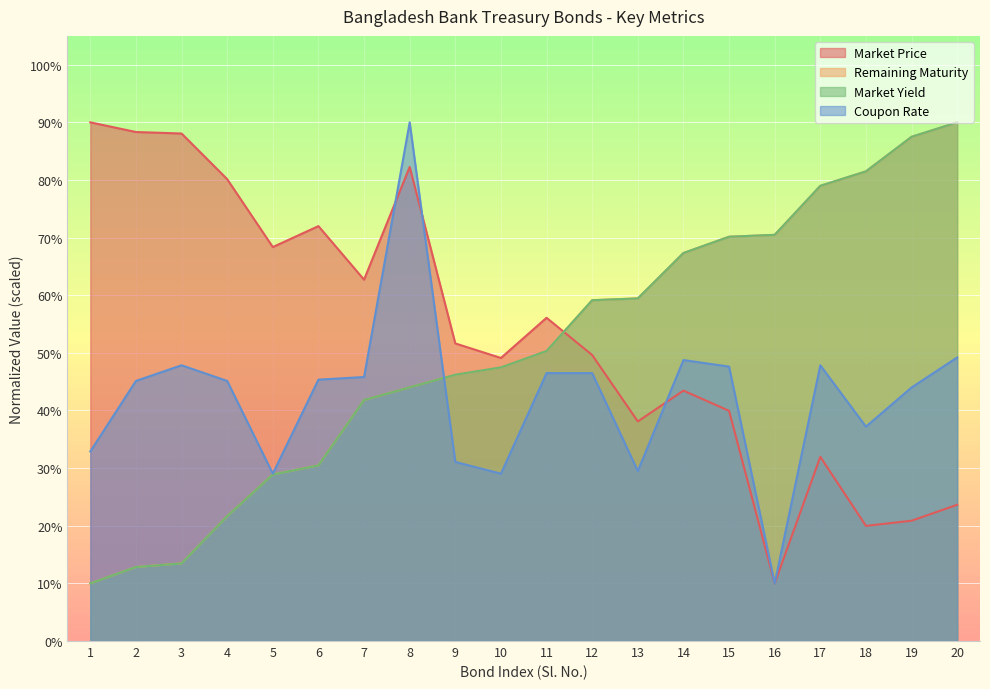

Which series ends up on top after the final intersection of Remaining Maturity and Coupon Rate?

Remaining Maturity